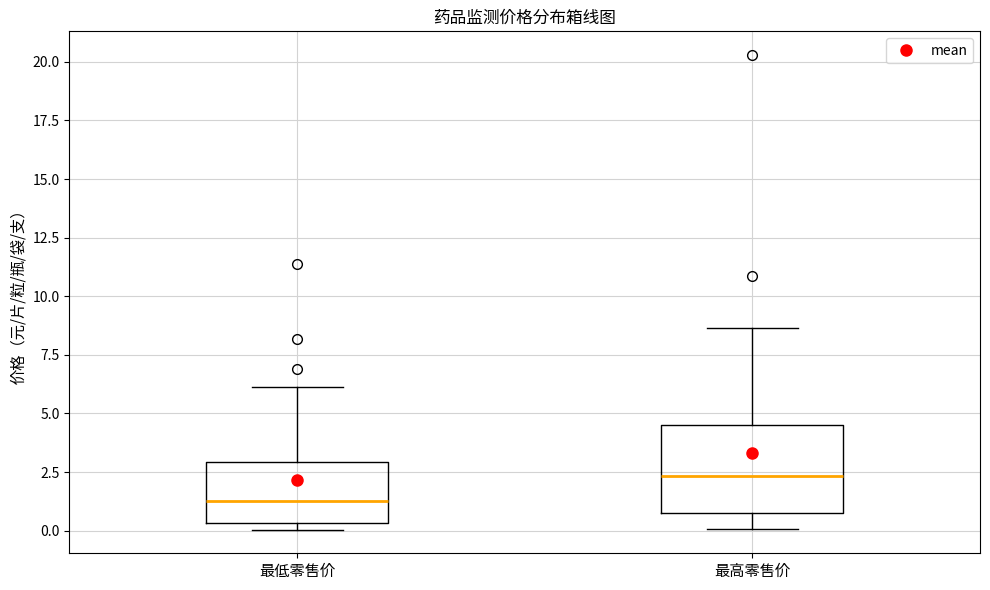

Reading left to right, read every box against the y-axis: the position of its median line, the range the box covers, and the ends of its whiskers. The values are not printed on the chart, so give them approximately, as read against the axis.

最低零售价: median 1.5, box 0.5 to 3.0, whiskers 0.0 to 6.0
最高零售价: median 2.5, box 1.0 to 4.5, whiskers 0.0 to 8.5